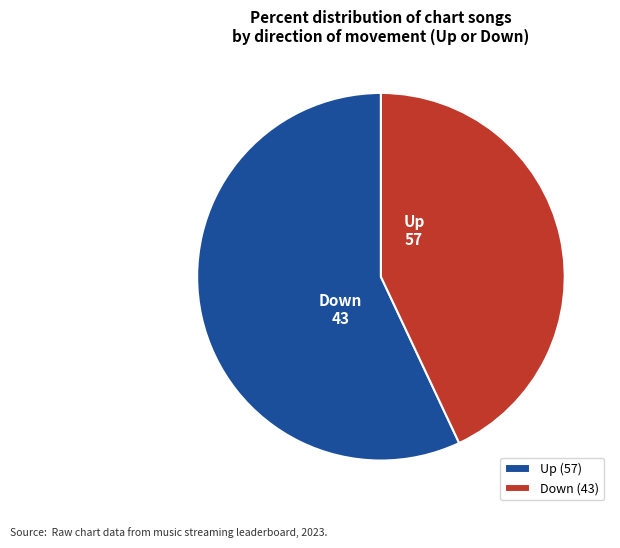

Do Down and Up together represent more than half of the pie?

Yes